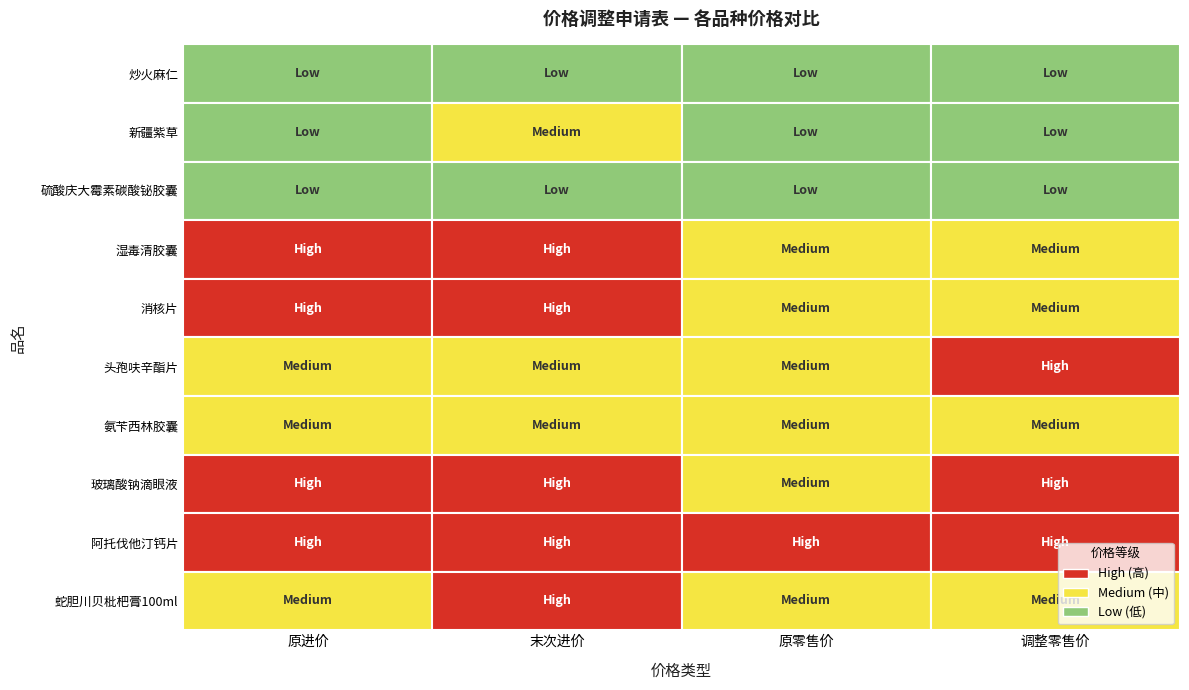

Which series changed the most between 2 and 3?

头孢呋辛酯片